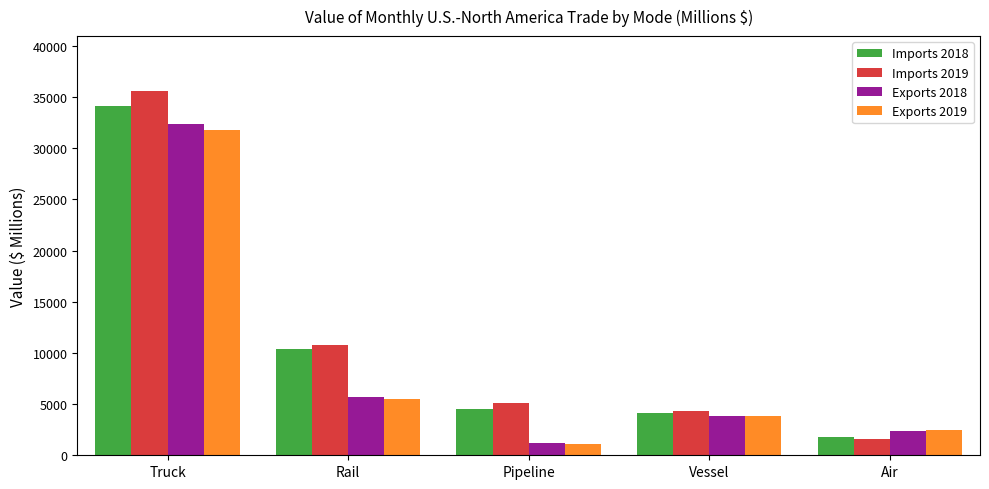

What is the value of the Exports 2019 bar at the 5th from the left?

2491.1